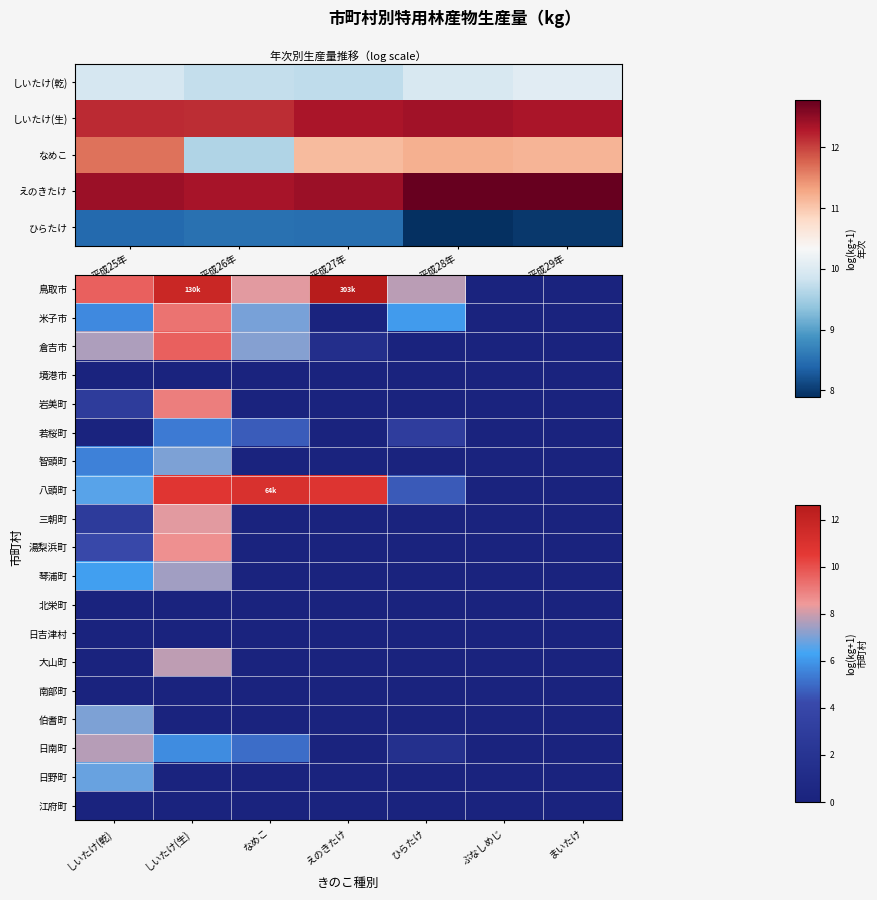

Which series has the largest total across all categories?

鳥取市